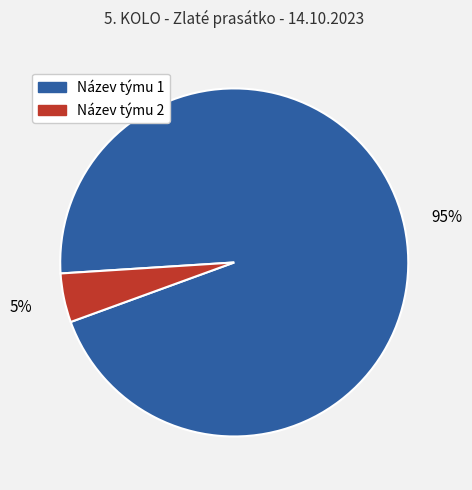

Which slice is the largest?

Název týmu 1